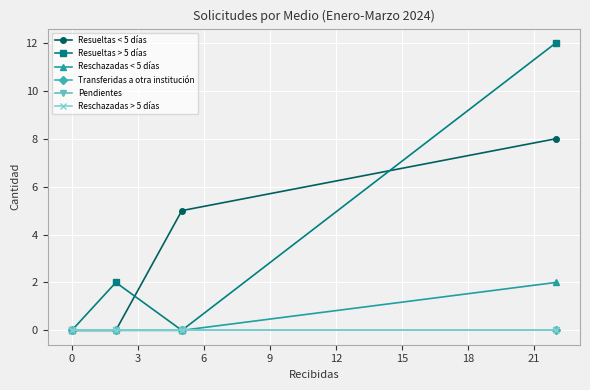

Is this an area chart (filled region under the line)?

No